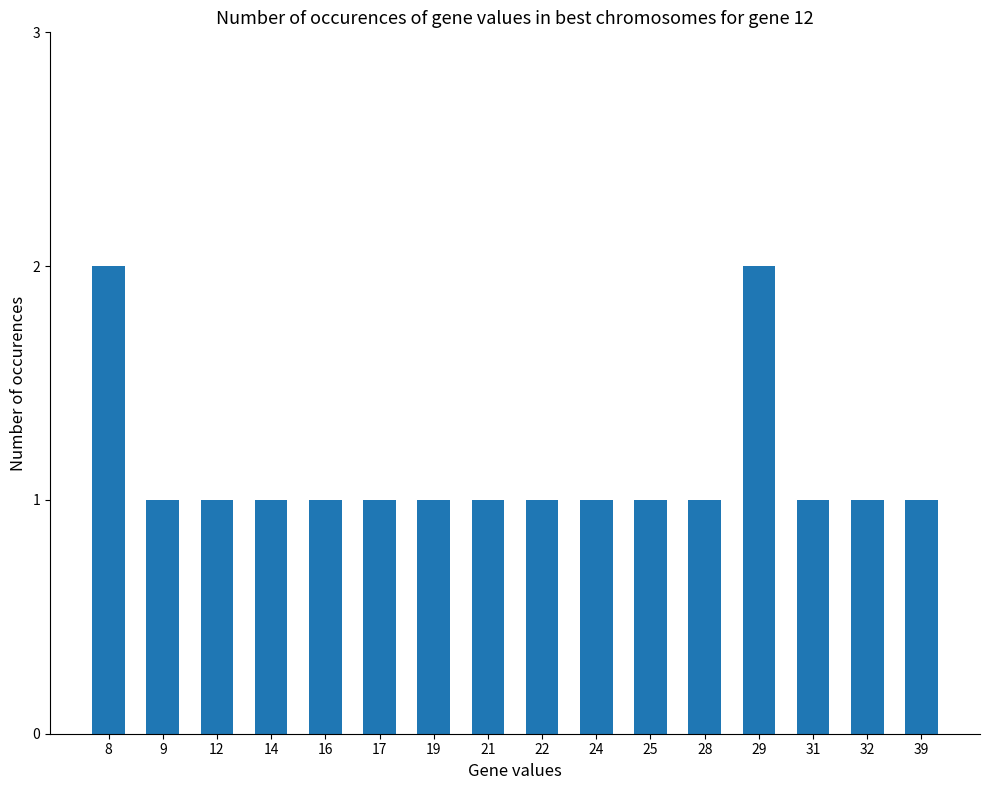

What is the difference between the maximum and minimum values?

1